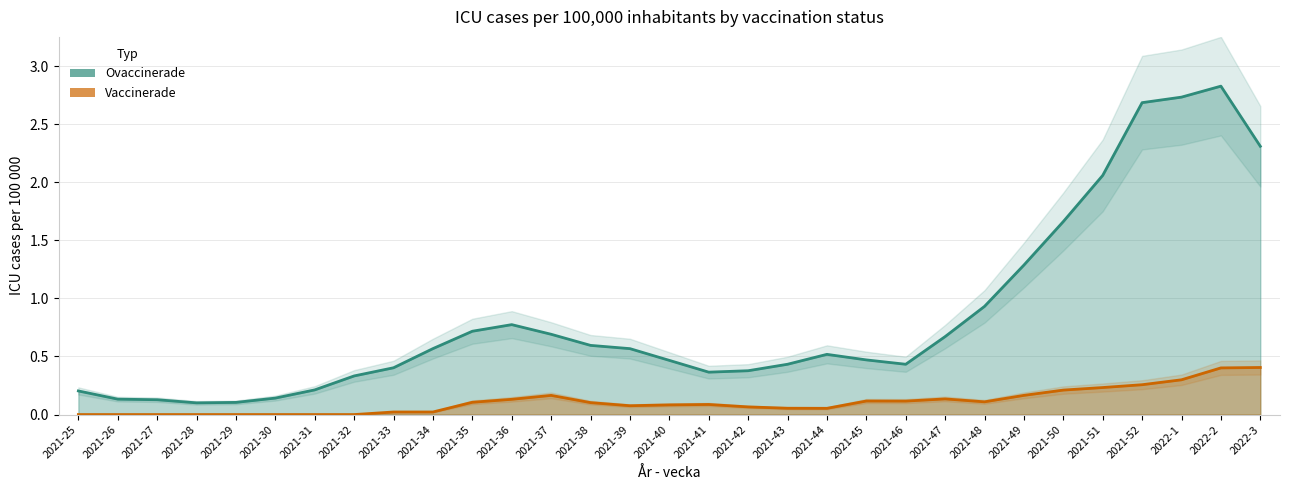

Rank the series by their average value, from lowest to highest.

Vaccinerade, Ovaccinerade